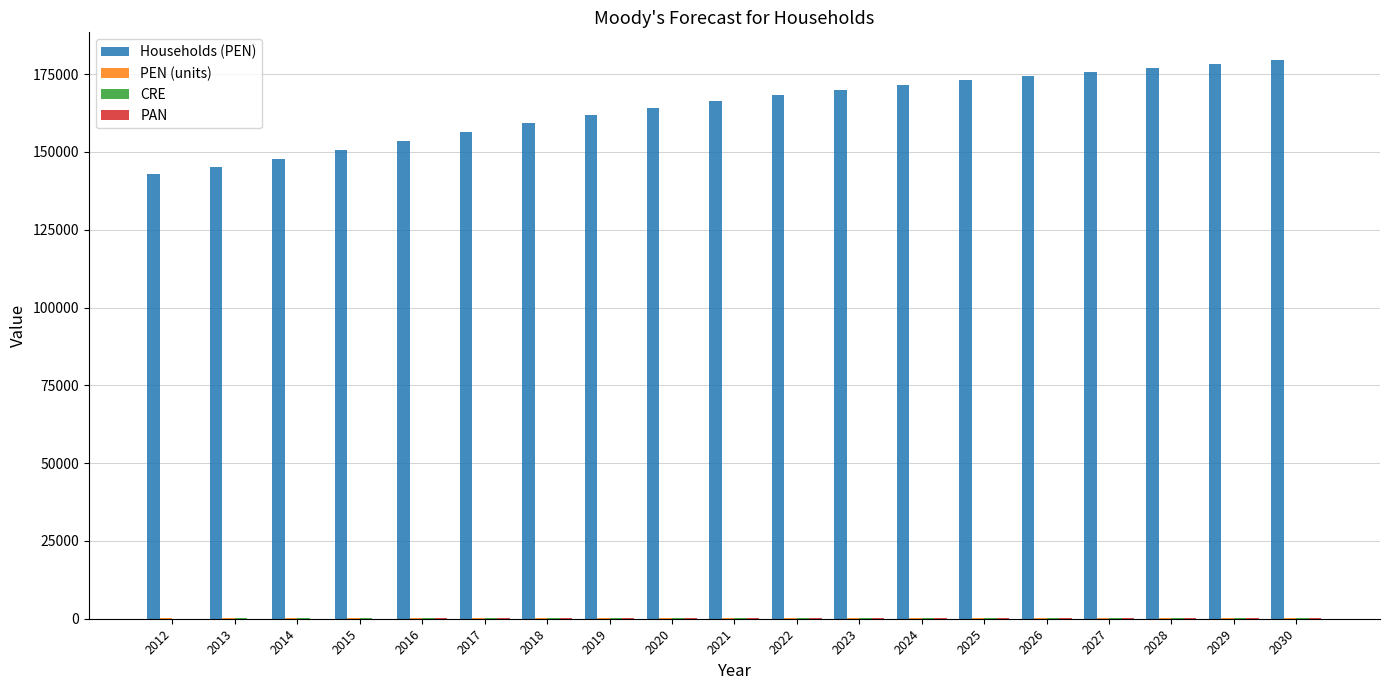

What is the maximum value for Households (PEN)?

179473.1